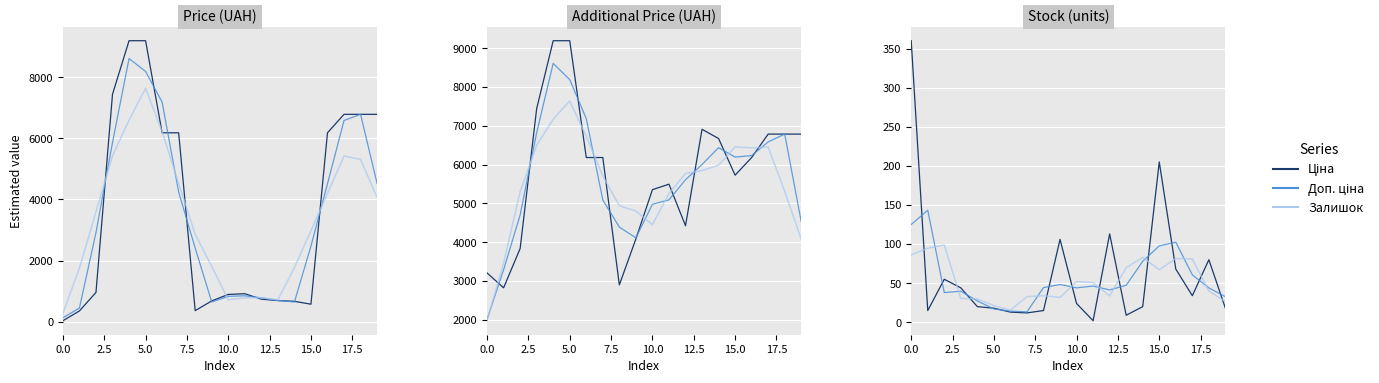

Which series has the largest range (max minus min)?

Ціна